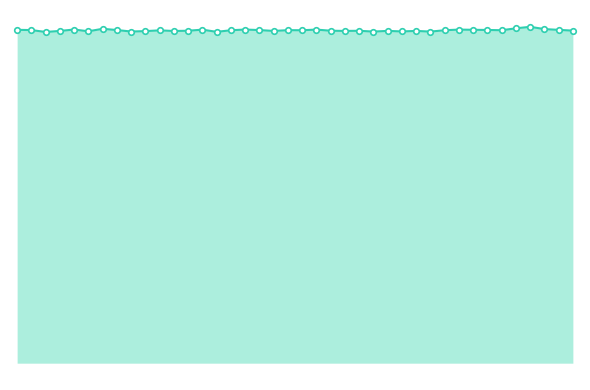

Rank the categories by value from lowest to highest.

2, 14, 29, 25, 8, 27, 5, 9, 11, 18, 3, 23, 28, 26, 24, 12, 22, 39, 10, 15, 30, 20, 34, 19, 1, 17, 7, 33, 38, 0, 32, 13, 21, 31, 16, 4, 37, 6, 35, 36